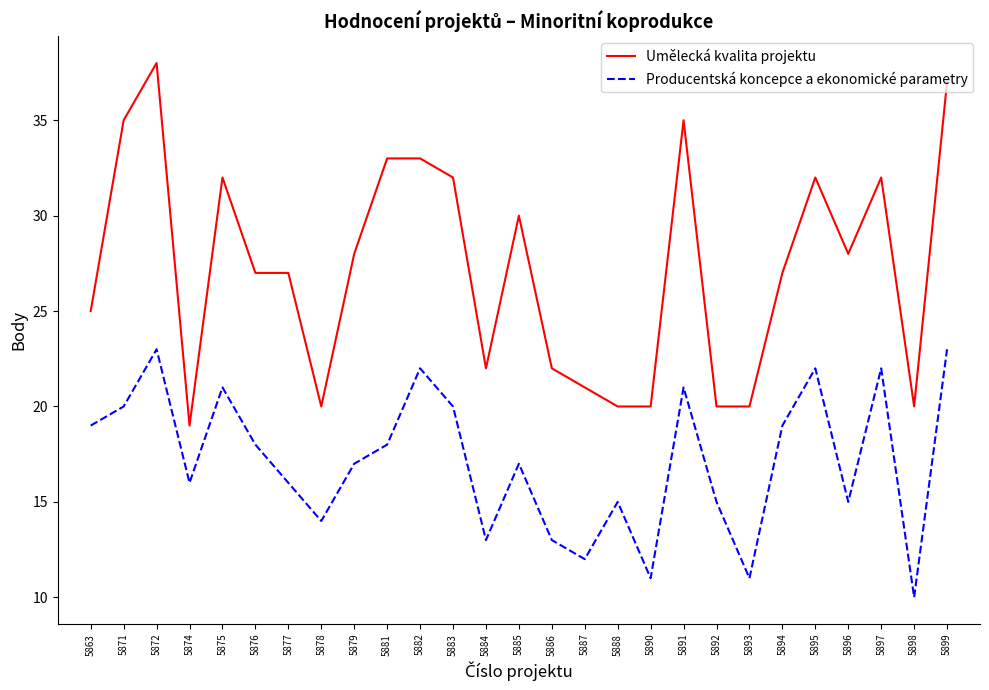

The value of Umělecká kvalita projektu at 5875 is 42. True or false?

False